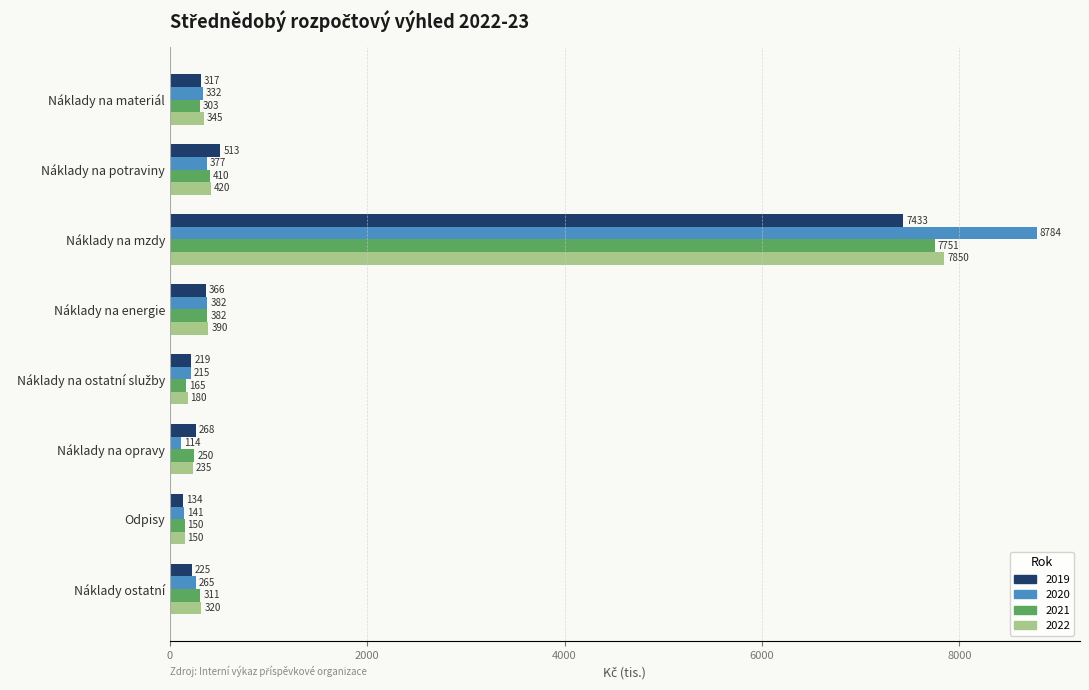

What is the maximum value for 2019?

7433